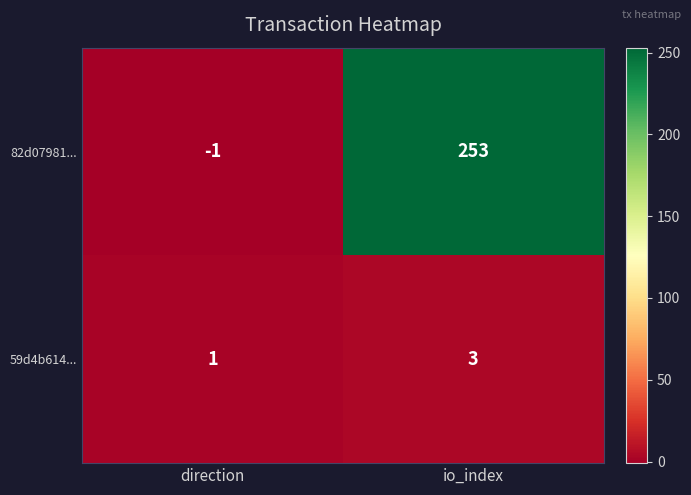

What is the minimum value shown in the chart?

-1